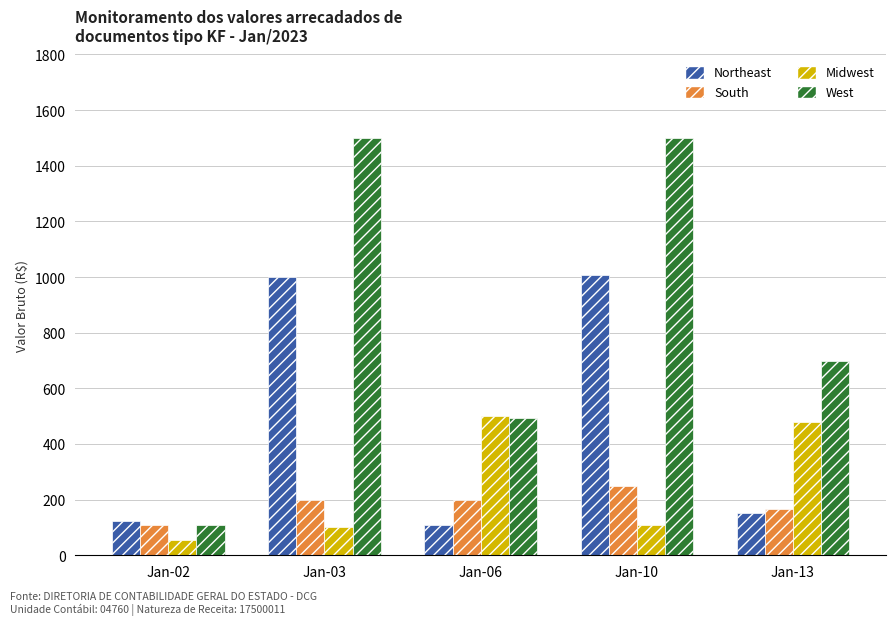

Where does the South series first go above 198?

Jan-03